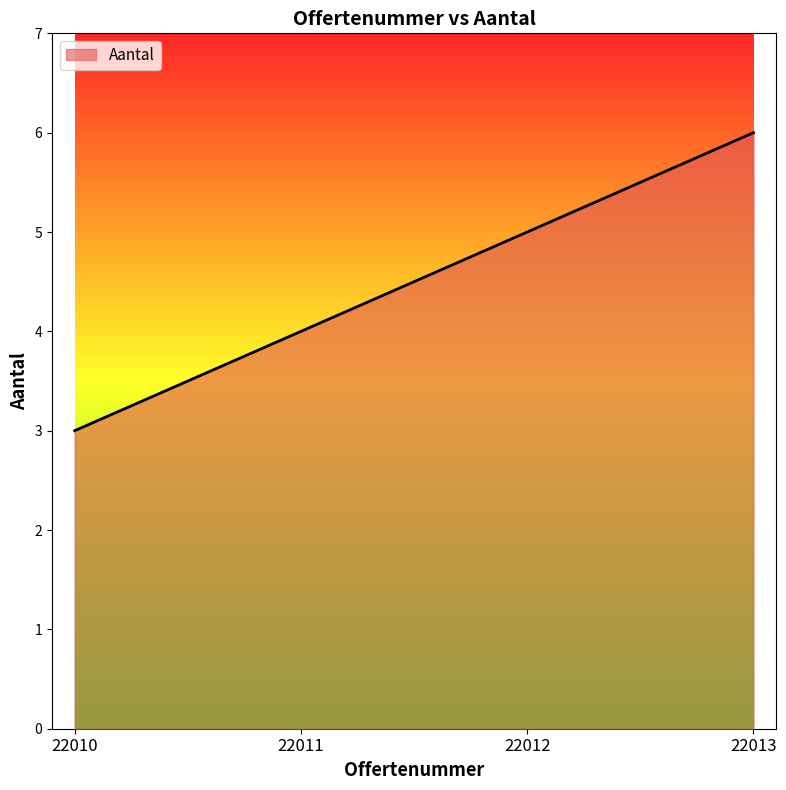

True or false: the data has more than 2 interior local peaks.

False